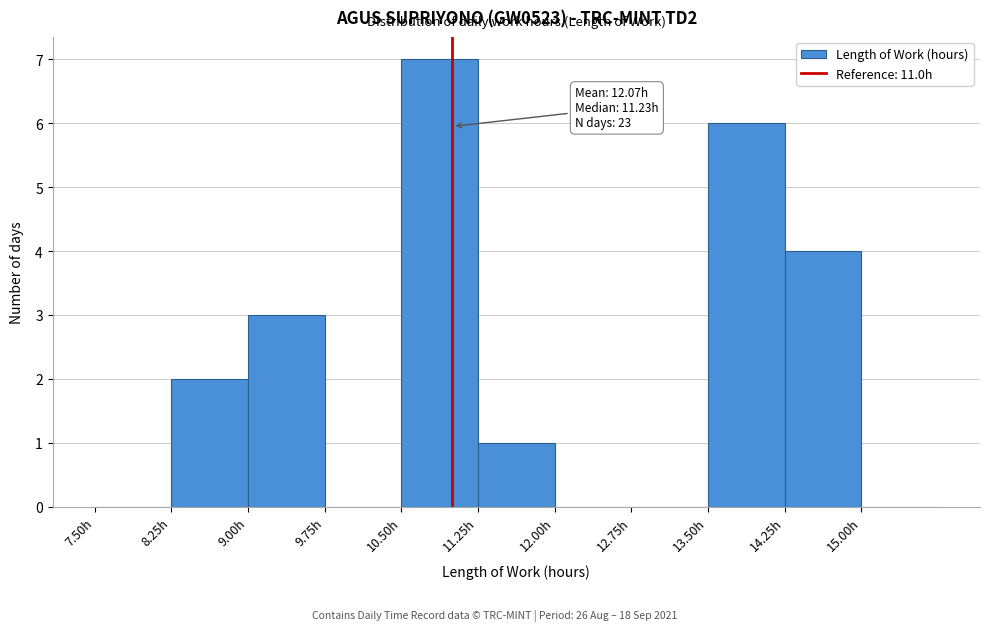

Which range on the x-axis has the tallest bar?

10.50 to 11.25